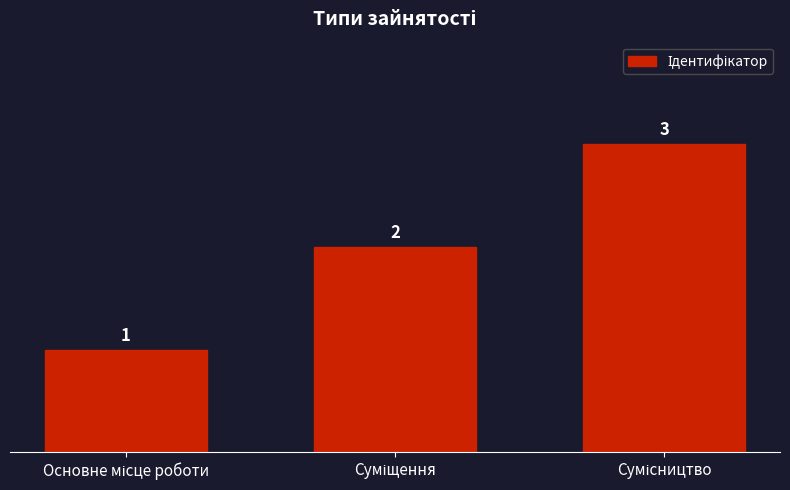

What is the maximum value shown in the chart?

3